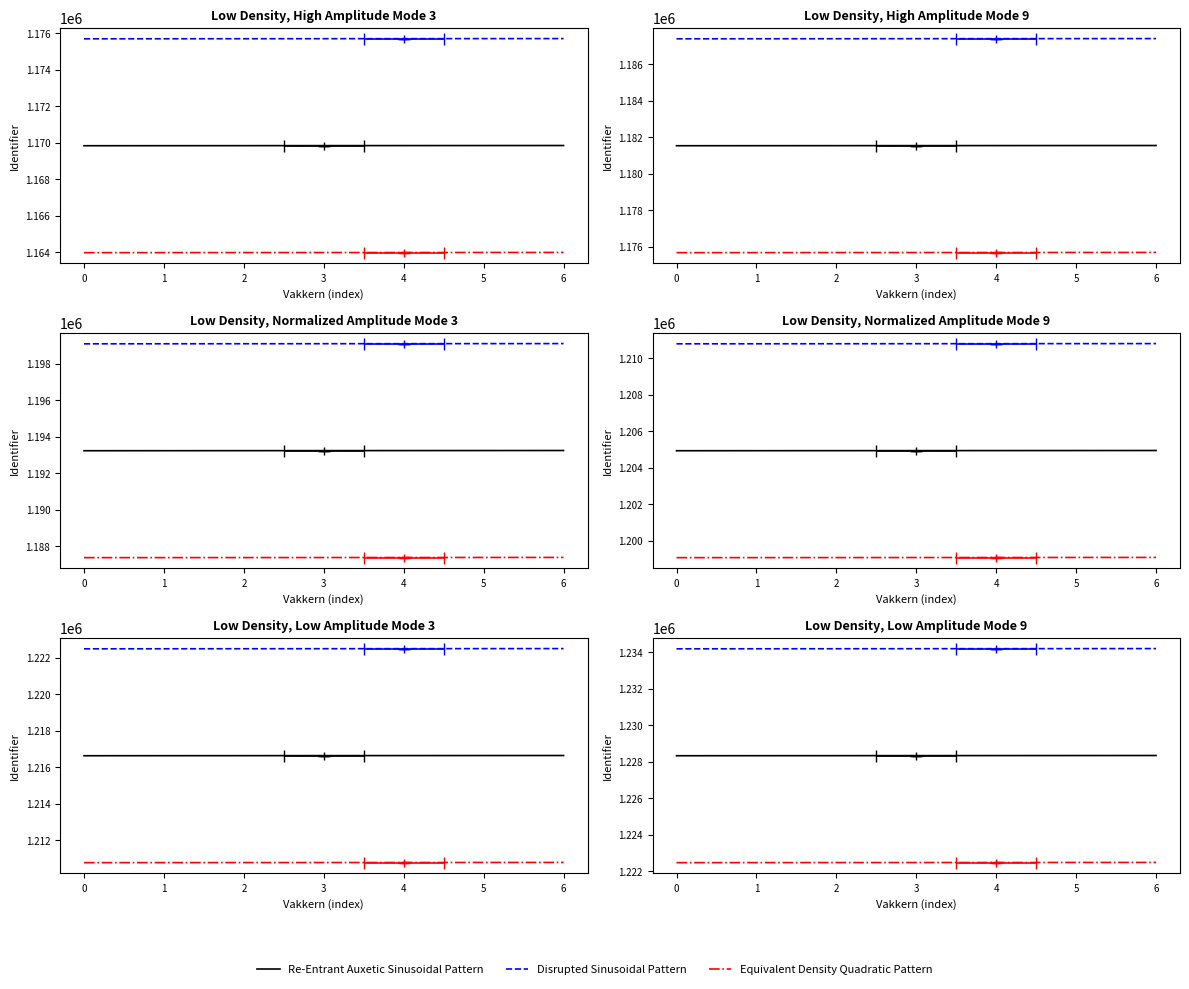

What is the difference between the highest and lowest values at 2?

11700.5